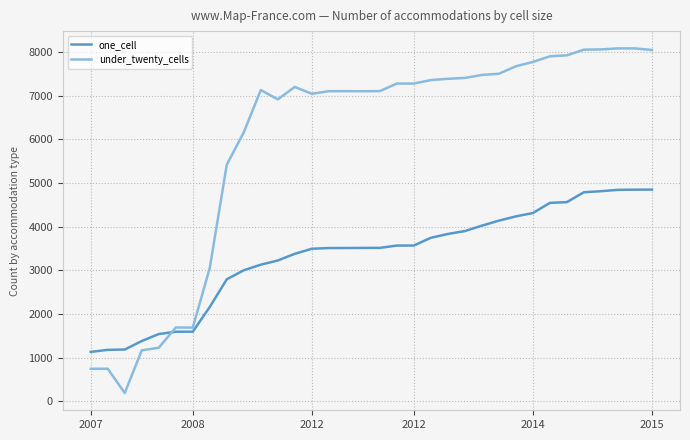

Which series ends up on top after the final intersection of one_cell and under_twenty_cells?

under_twenty_cells